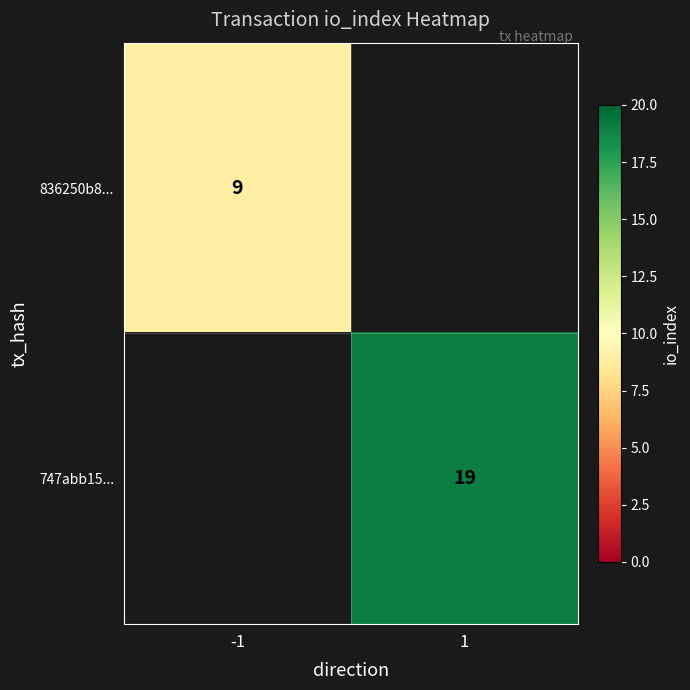

Is the value of 836250b8... at -1 greater than the value of 747abb15... at 1?

No